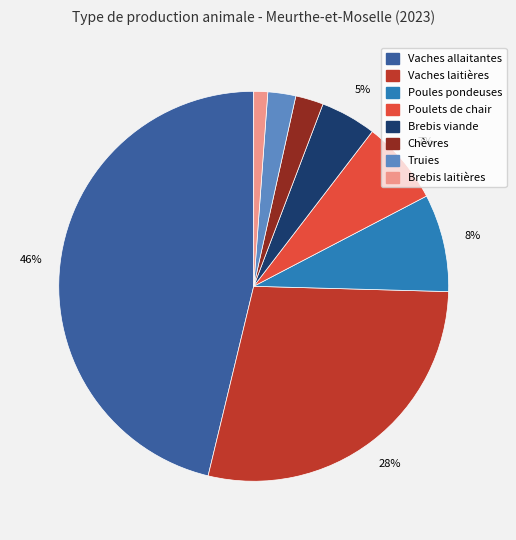

What percentage is the Poules pondeuses slice, to the nearest percent?

8%